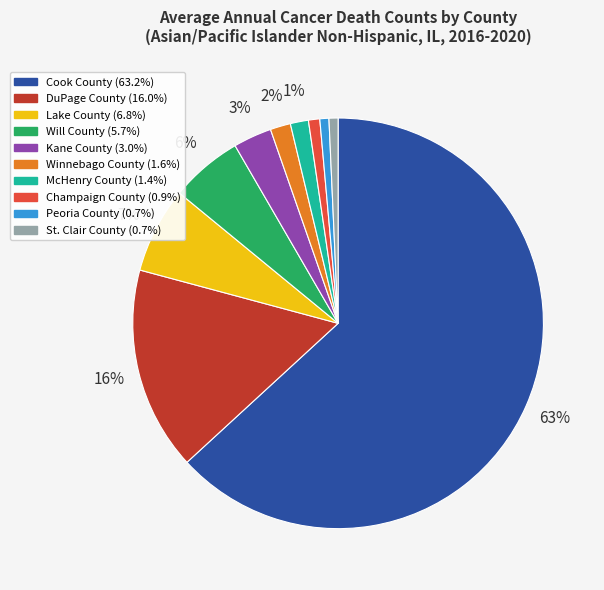

Does Cook County represent more than half of the total?

Yes